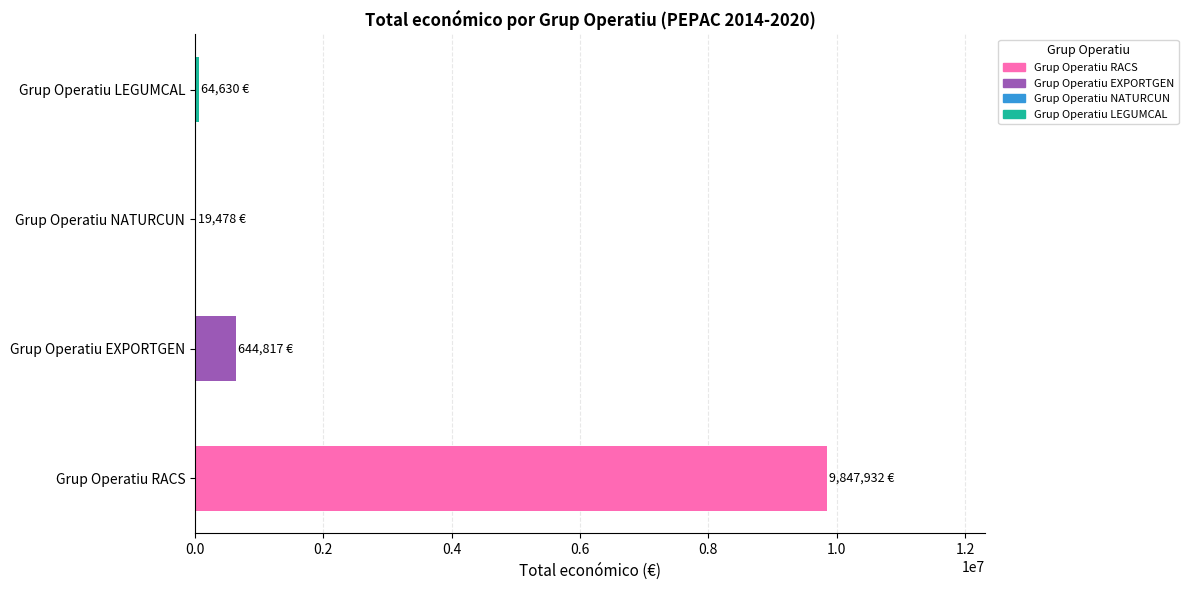

What is the maximum value shown in the chart?

9847932